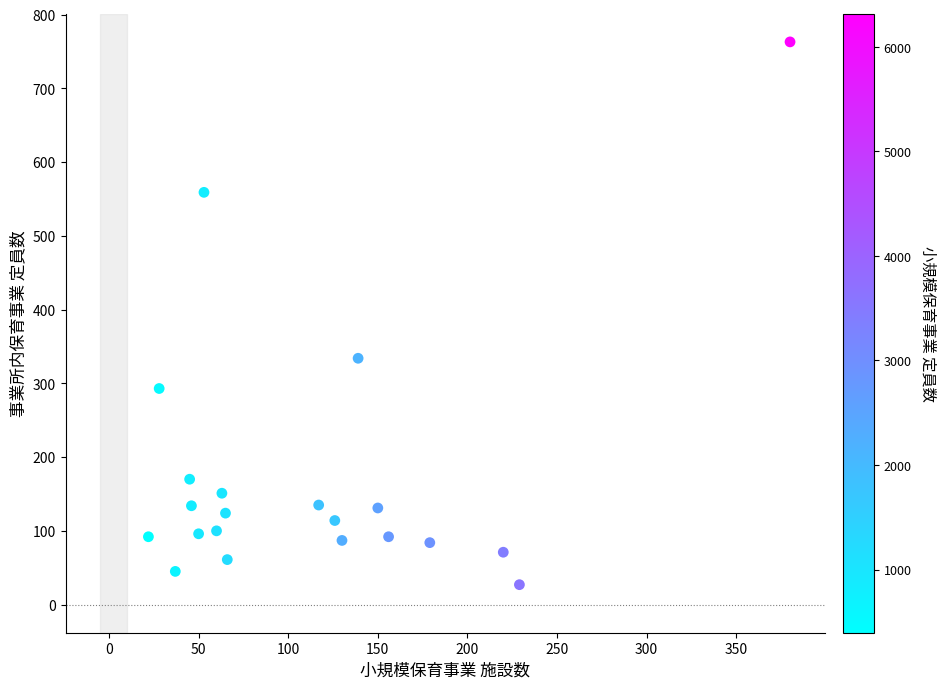

What Y value in the scatter plot is closest to 395?

334